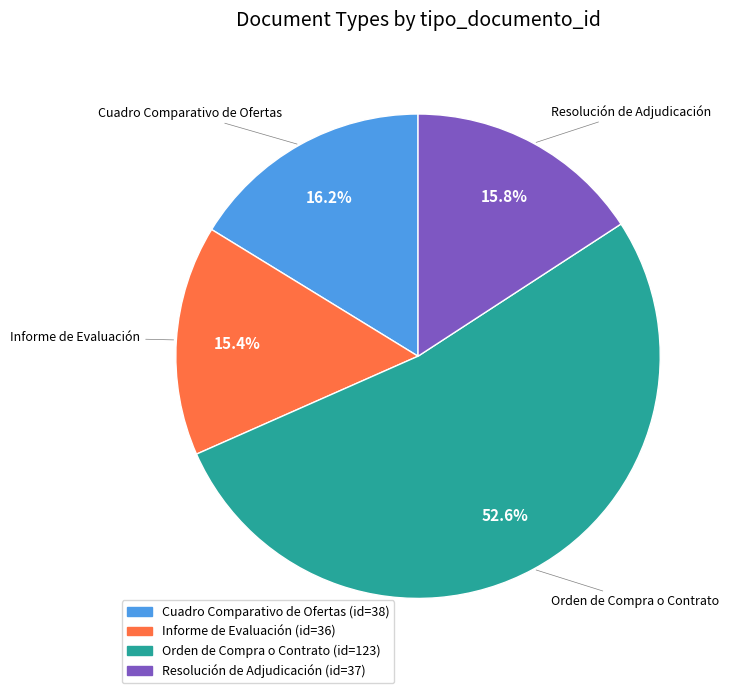

To the nearest percent, what percentage of the pie is Orden de Compra o Contrato?

53%